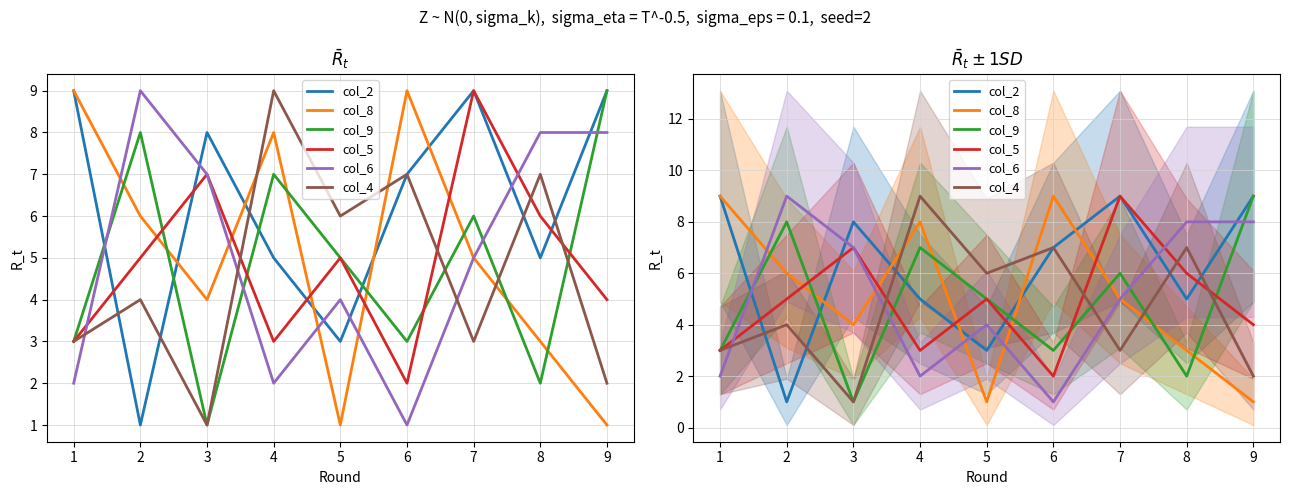

What is the value of the col_4 point at the 8th from the left?

7